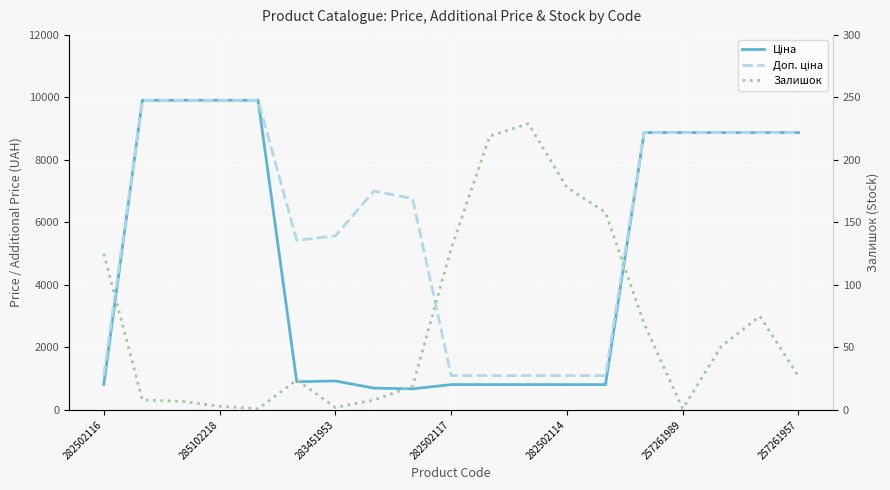

How many distinct data groups are displayed?

3